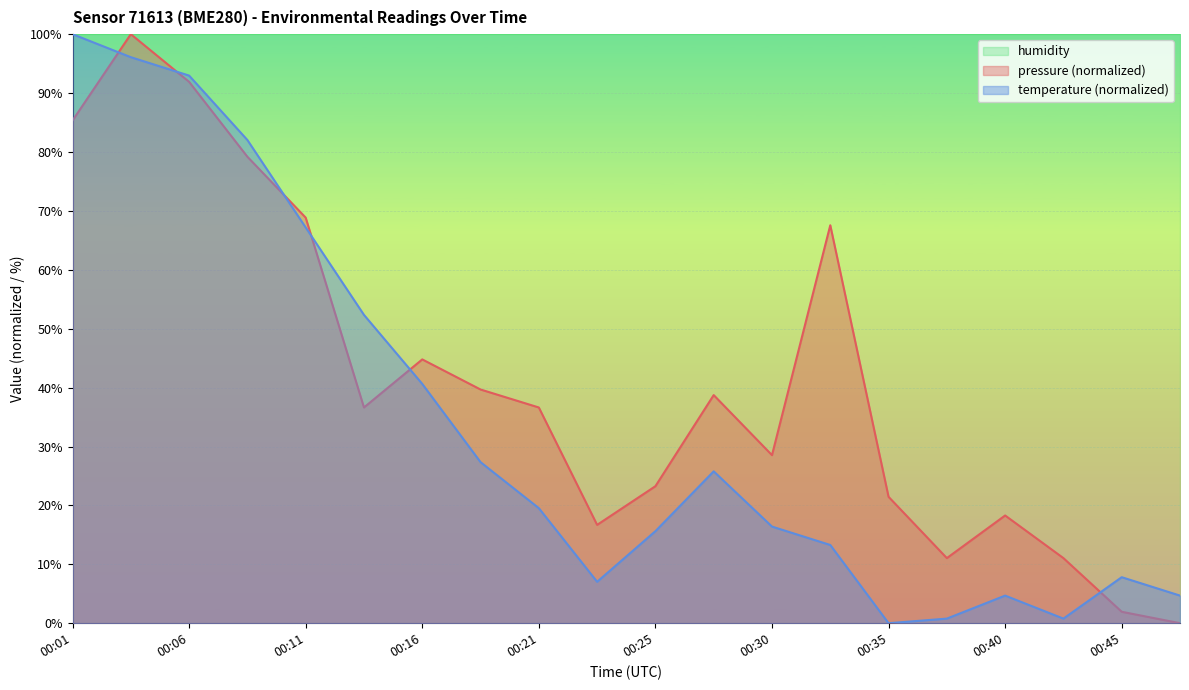

Is it true that temperature equals 40.6 at 00:16?

True